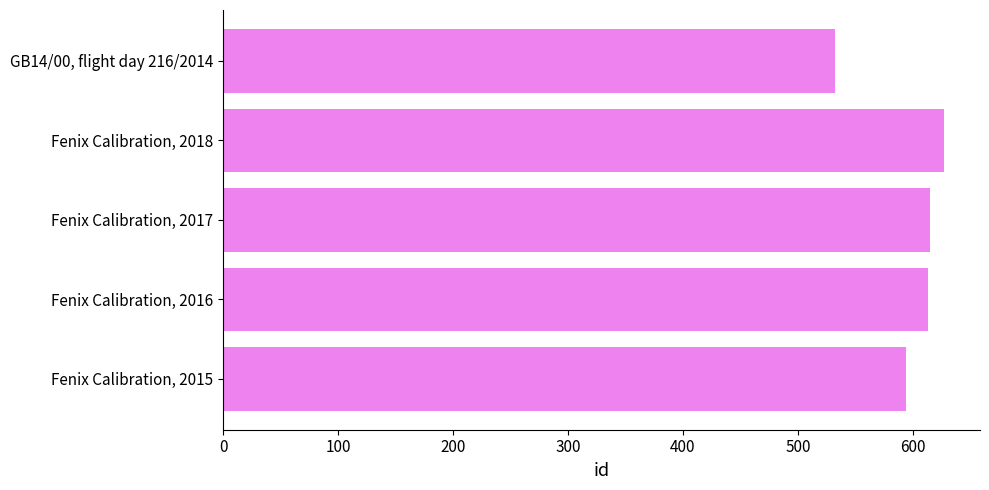

Approximately how many times larger is the value at Fenix Calibration, 2015 compared to Fenix Calibration, 2018?

0.9